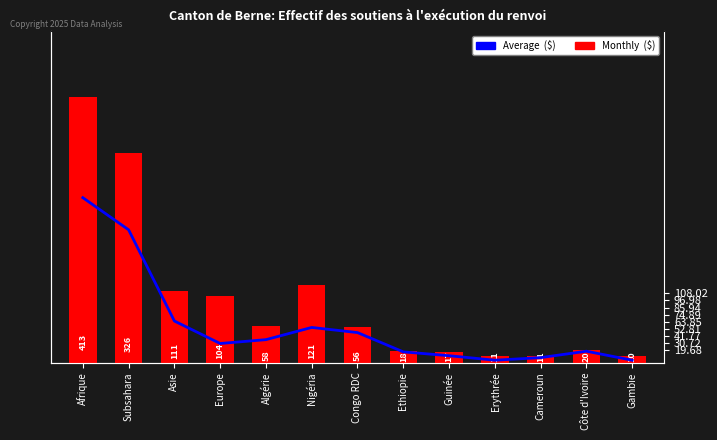

Between Asie and Algérie, which is larger?

Asie